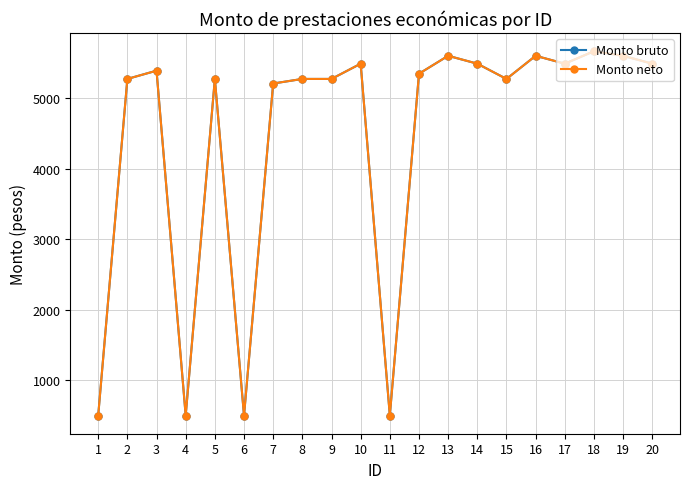

Is the value of Monto bruto at 16 greater than the value of Monto neto at 2?

Yes